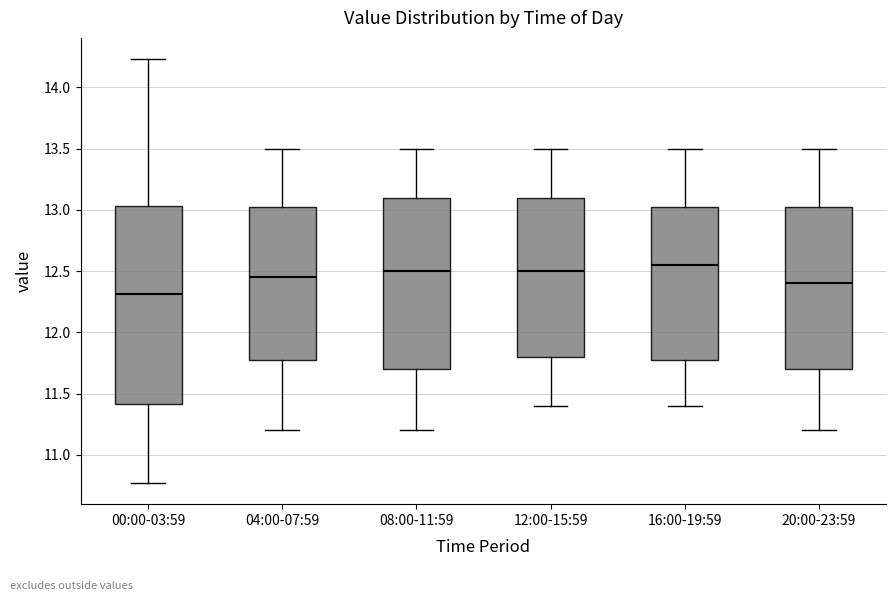

Which box is the tallest, from its lower edge to its upper edge?

00:00-03:59